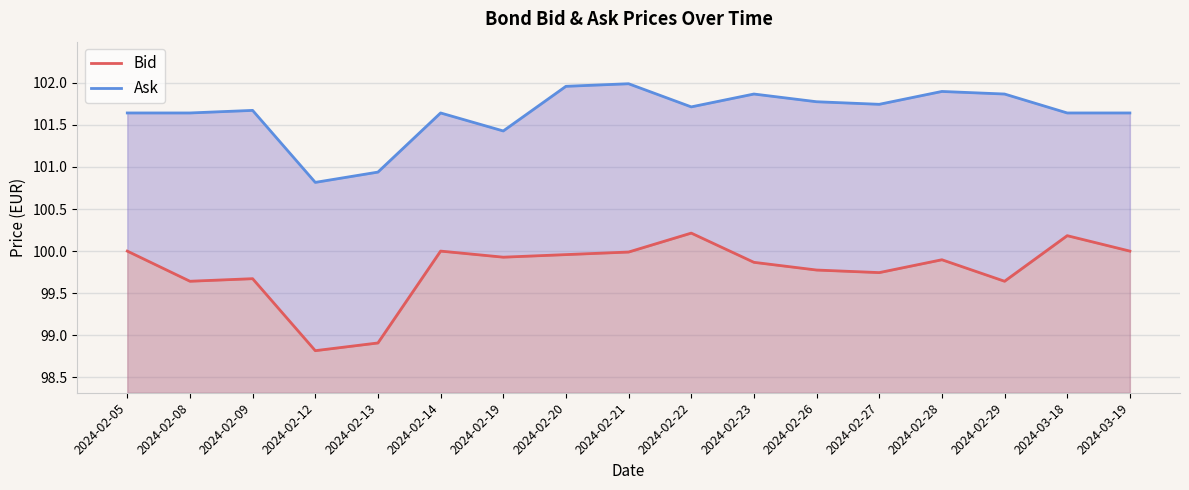

Count the number of data series in this chart.

2